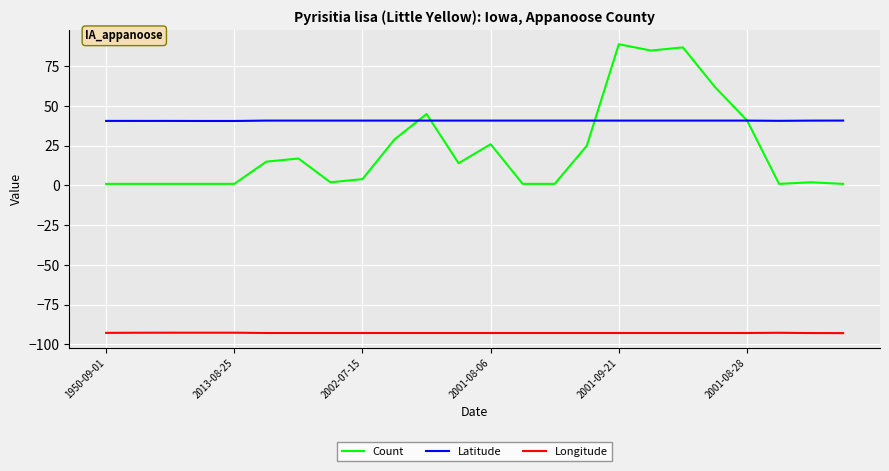

What is the difference between the maximum and second lowest values in the Latitude series?

0.2